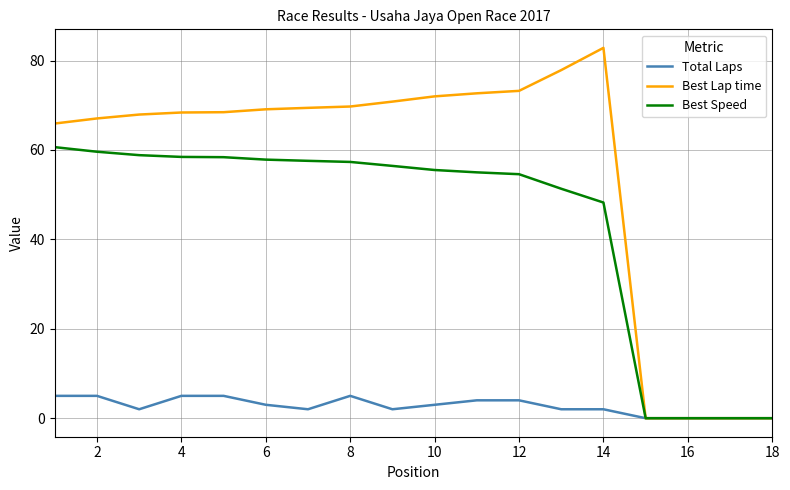

List the series in order of their peak value, highest first.

Best Lap time, Best Speed, Total Laps